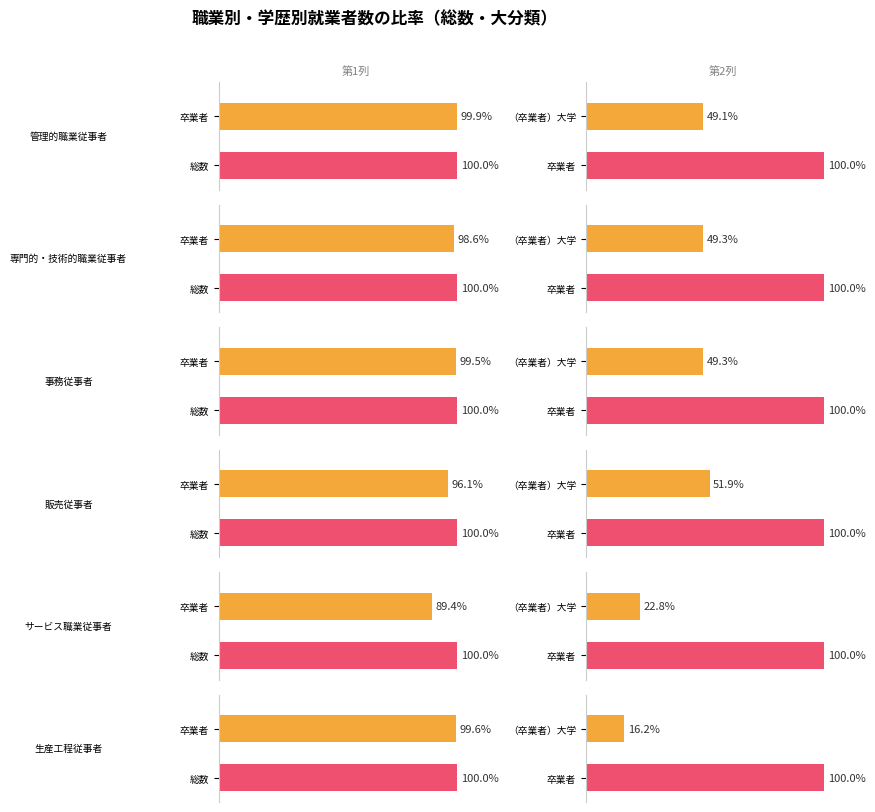

At which label does 生産工程従事者 first exceed 34741?

総数